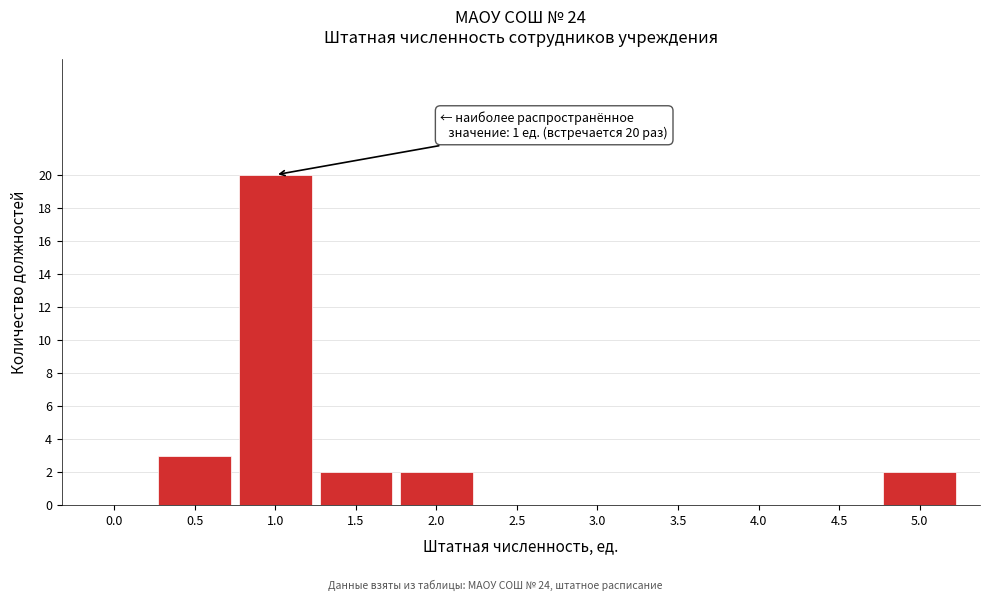

Reading left to right, extract all data points from this chart.

0.0=0	0.5=3	1.0=20	1.5=2	2.0=2	2.5=0	3.0=0	3.5=0	4.0=0	4.5=0	5.0=2